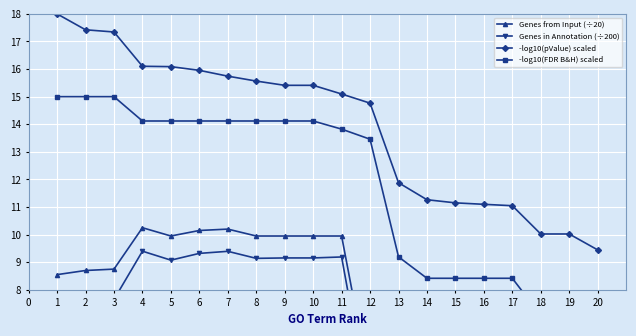

Which series has the largest total across all categories?

-log10(pValue) scaled